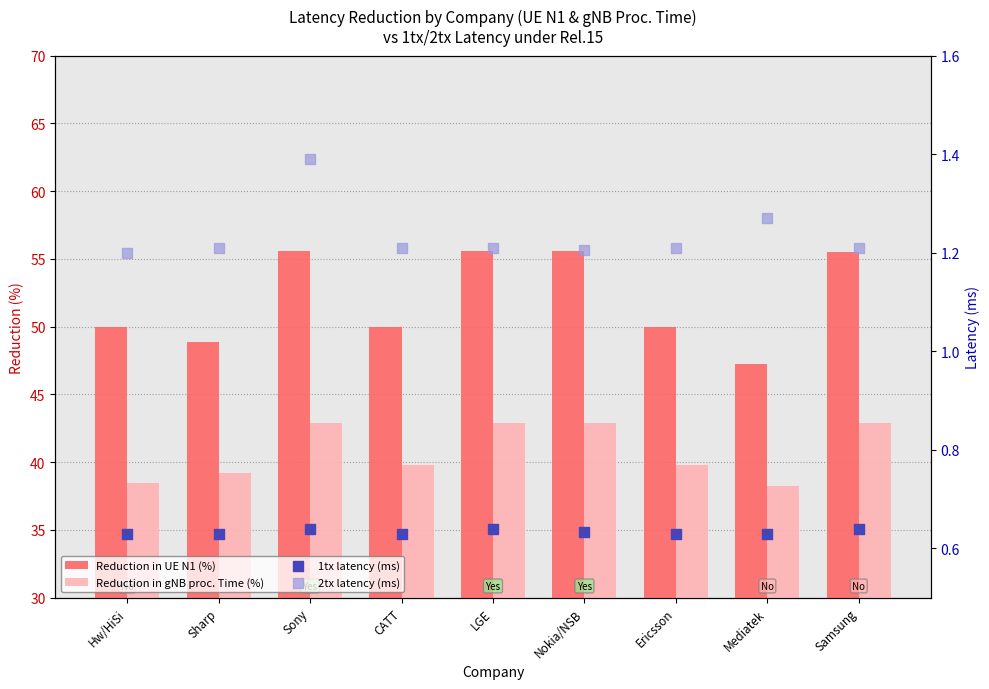

What is the total value across all series at Sharp?

89.9